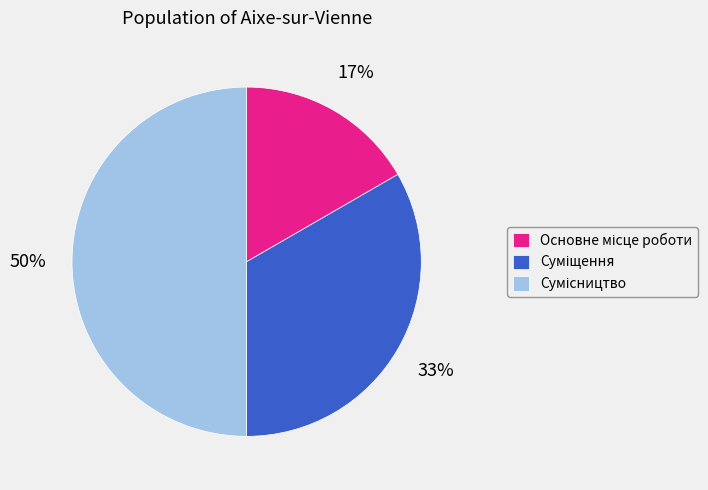

To the nearest percent, what is the average slice percentage?

33%